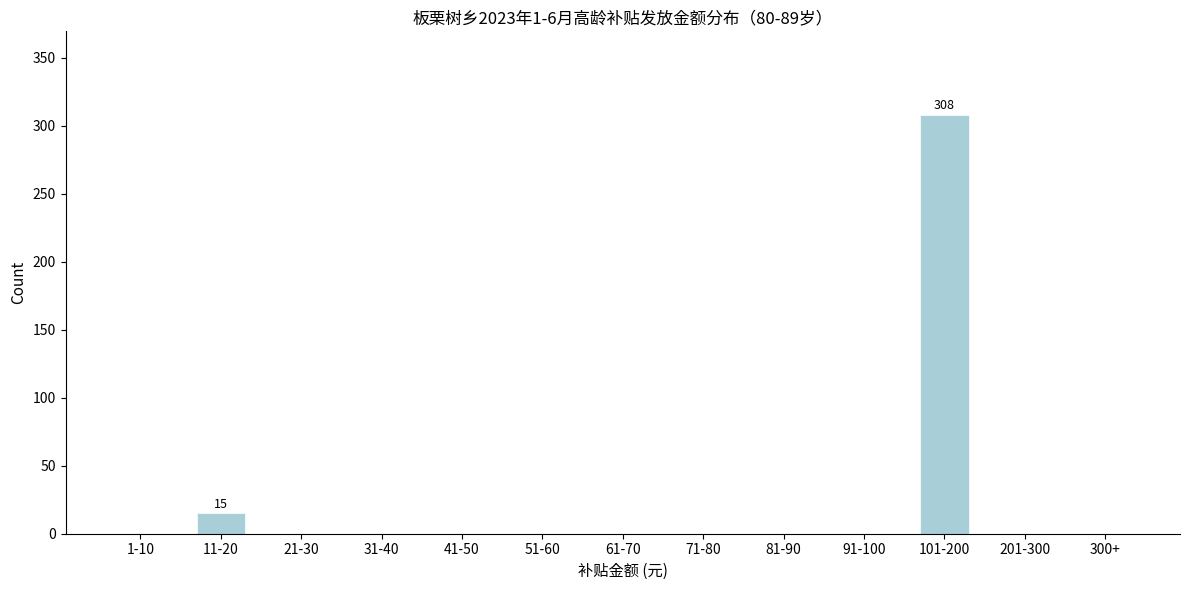

Reading left to right, extract all data points from this chart.

1-10=0	11-20=15	21-30=0	31-40=0	41-50=0	51-60=0	61-70=0	71-80=0	81-90=0	91-100=0	101-200=308	201-300=0	300+=0